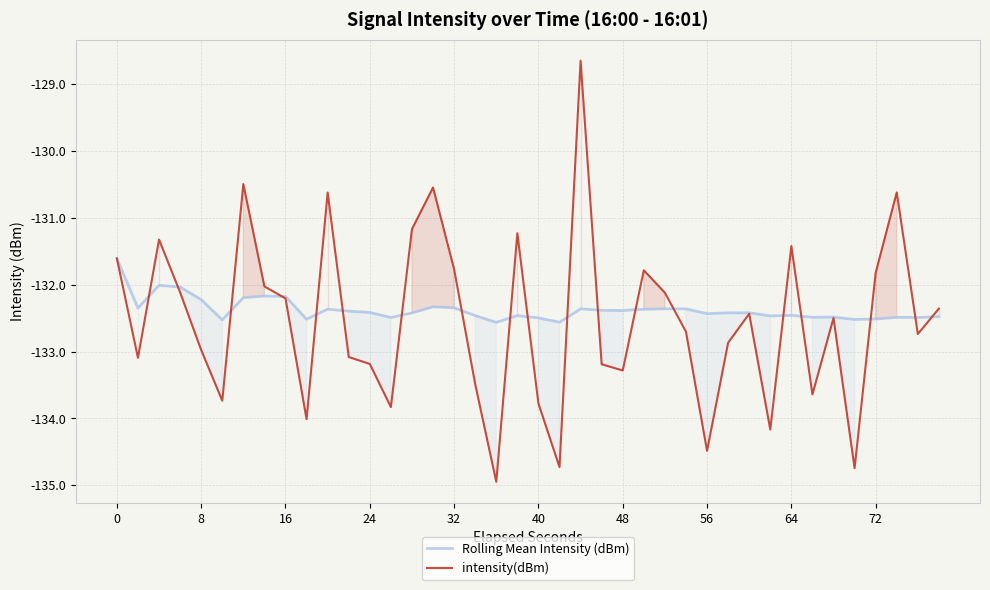

List the series in order of their peak value, lowest first.

Rolling Mean Intensity (dBm), intensity(dBm)